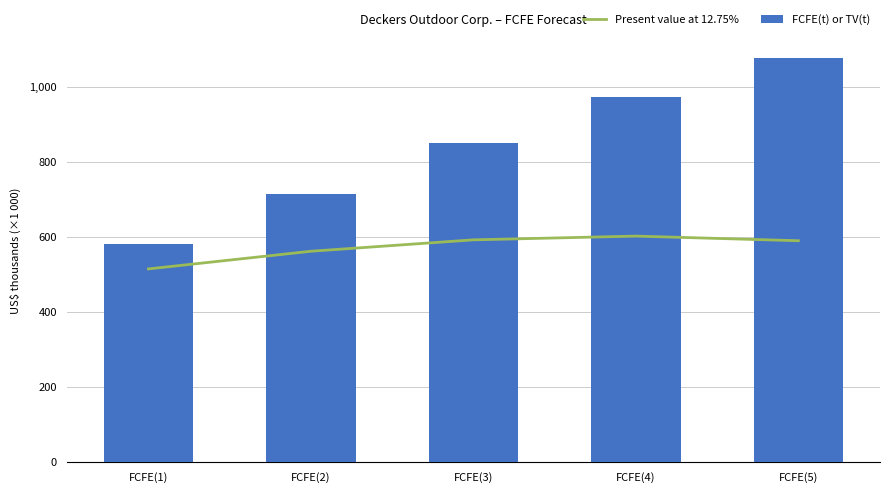

Reading left to right, list all the values displayed in this chart.

Present value at 12.75%: 515076	562098	592475	602424	590100
FCFE(t) or TV(t): 580771	714627	849320	973727	1075461